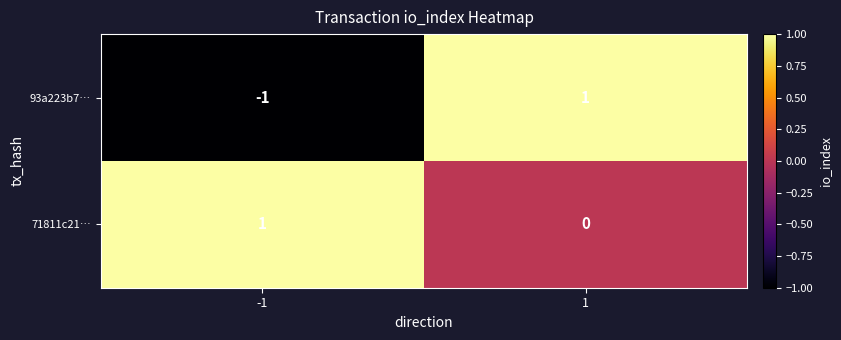

Rank the series at -1 from lowest to highest value.

93a223b7…, 71811c21…